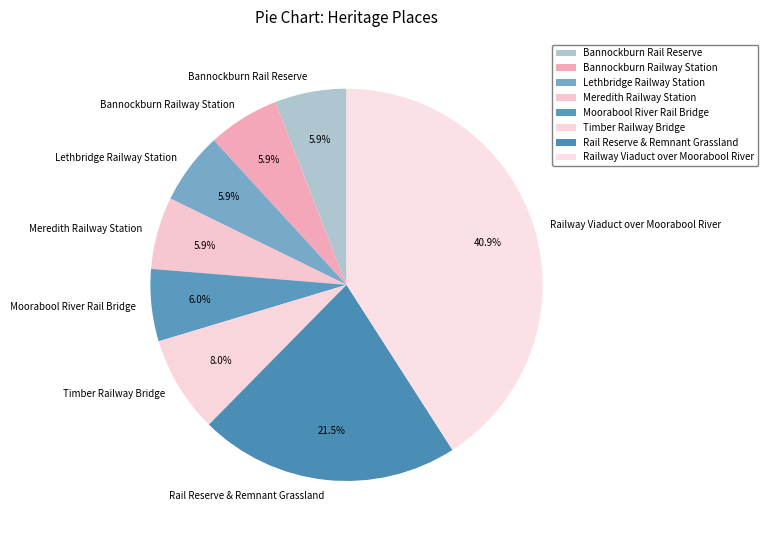

To the nearest percent, what portion does Meredith Railway Station represent?

6%